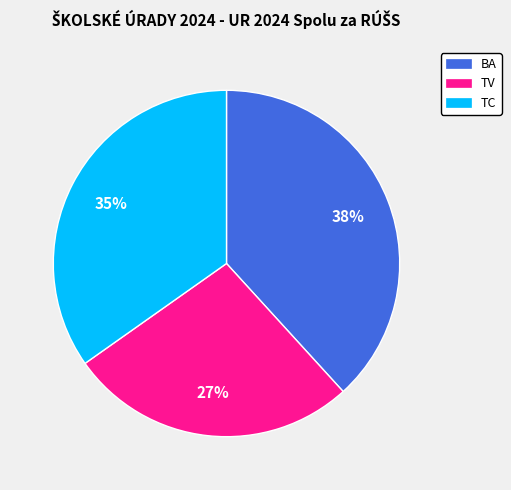

To the nearest percent, what is the difference between the largest and smallest slice percentages?

11%